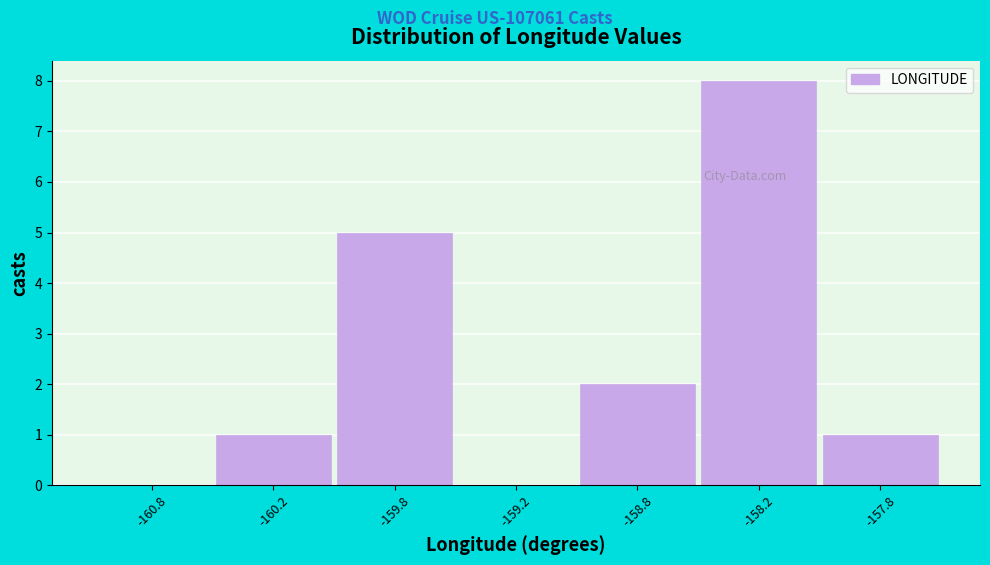

Reading left to right, what are all the values shown in this chart?

-160.8=0	-160.2=1	-159.8=5	-159.2=0	-158.8=2	-158.2=8	-157.8=1